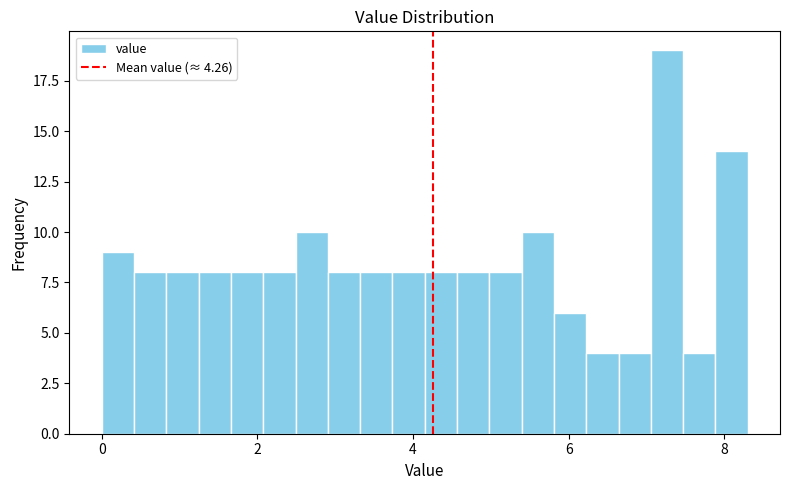

Around what value on the x-axis is the tallest bar? Give the approximate position of its centre, as read against the axis.

7.2